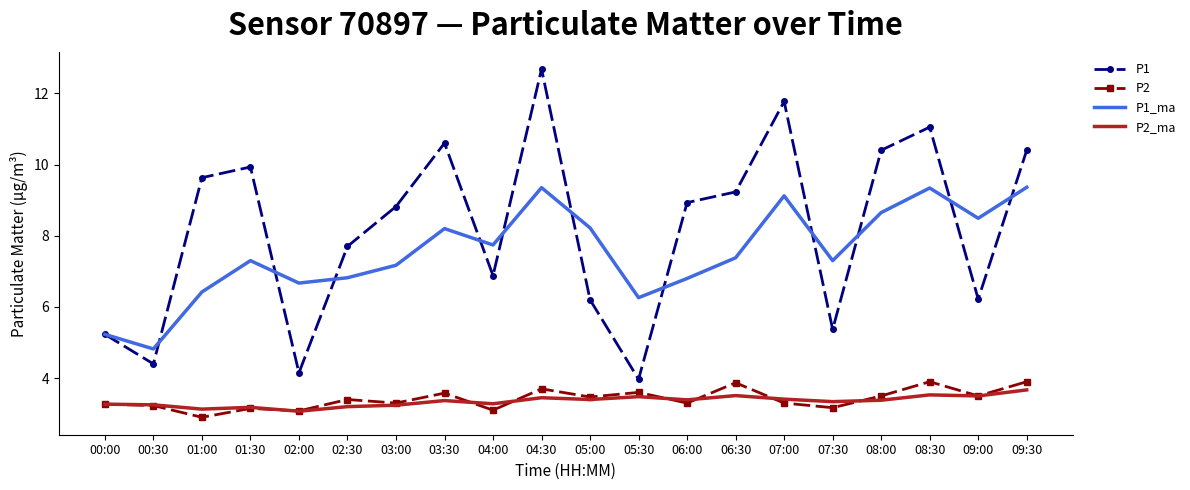

True or false: P2 and P1_ma intersect in this chart.

False